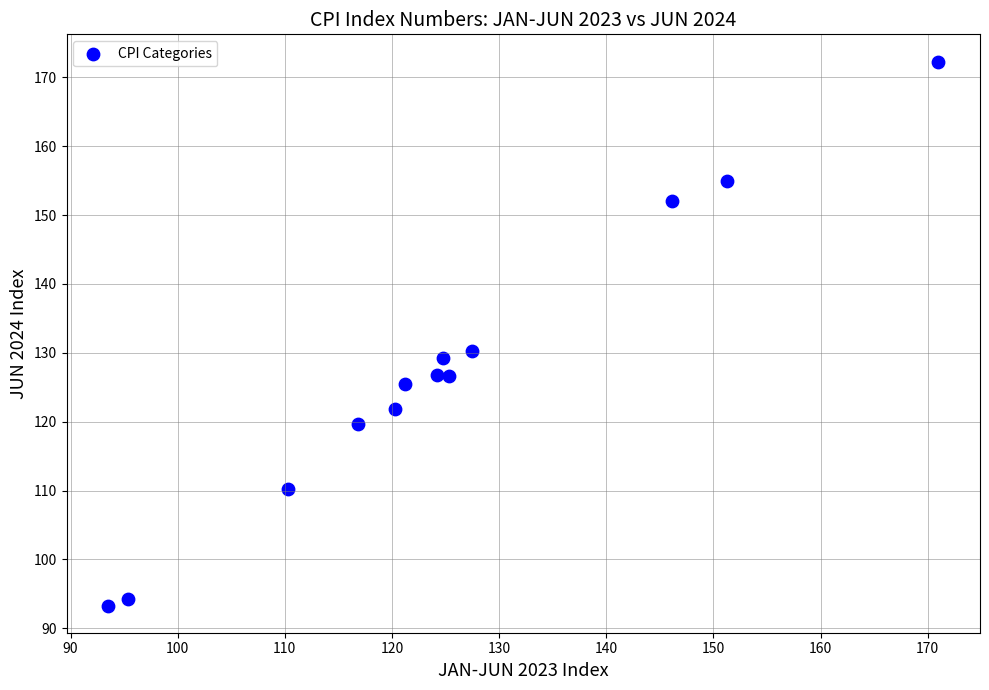

What Y value in the scatter plot is closest to 132?

130.2